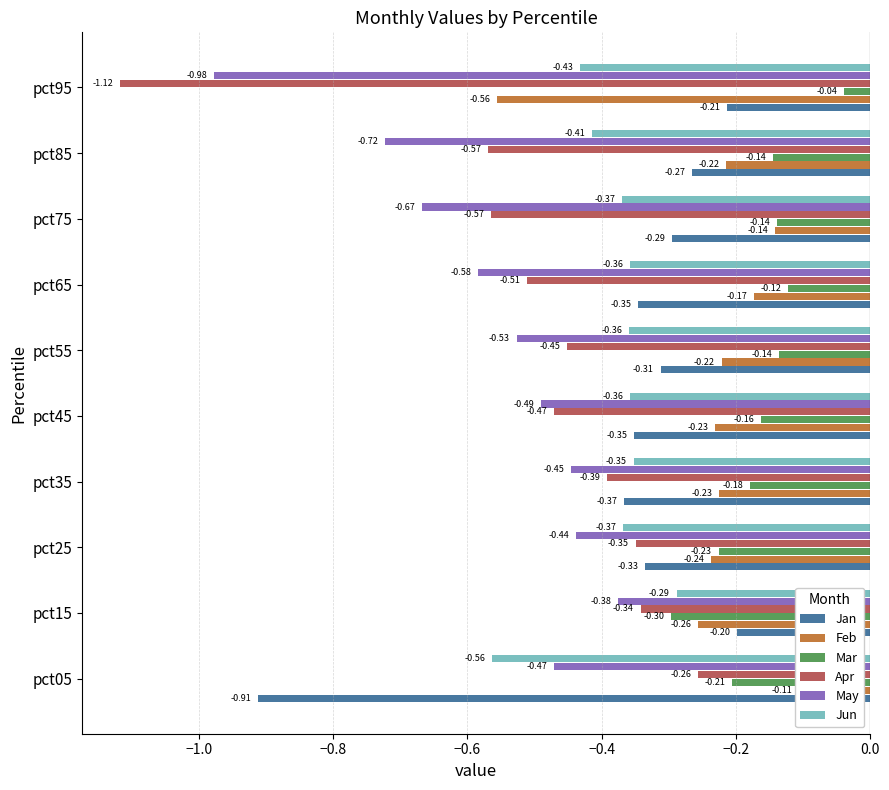

Which series has the widest spread of values?

Apr